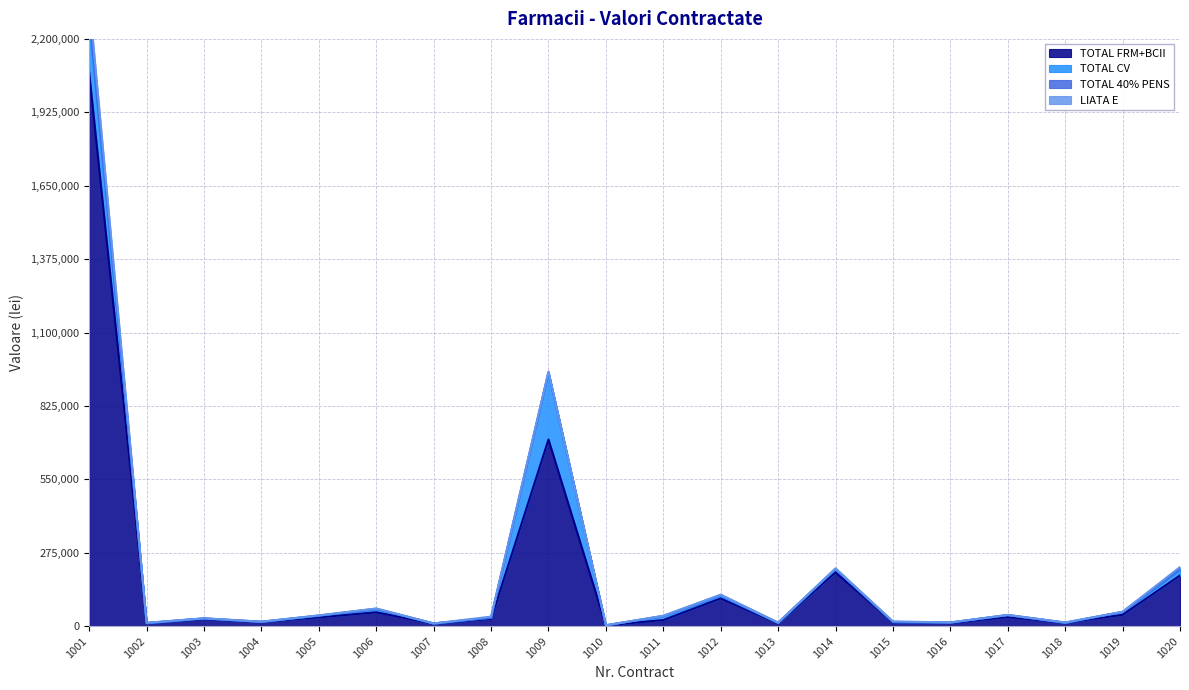

True or false: TOTAL FRM+BCII and TOTAL CV intersect in this chart.

False